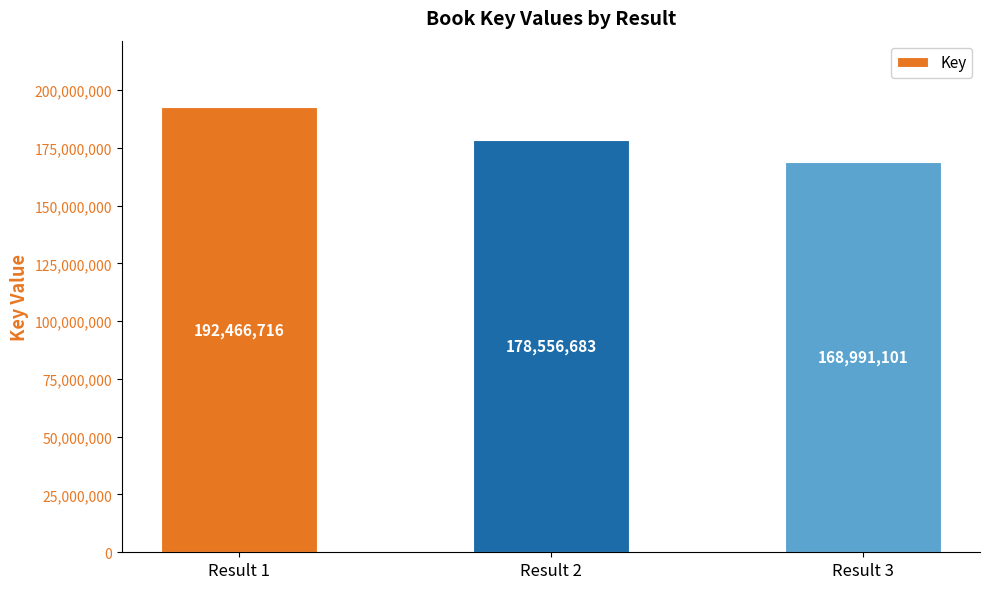

What is the sum of all values?

540014500